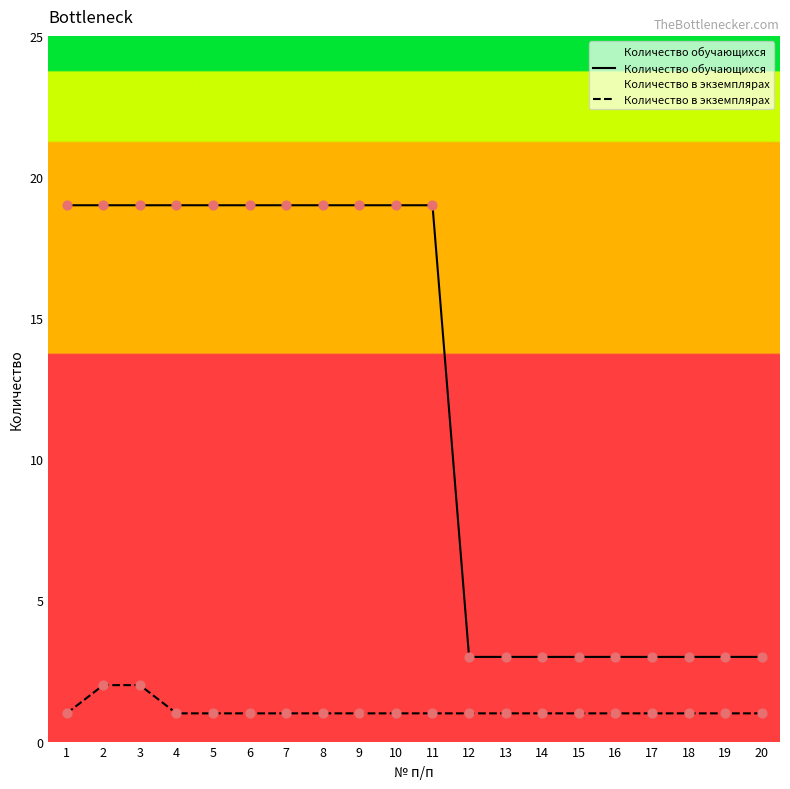

Which series reaches the minimum Y coordinate?

Количество в экземплярах